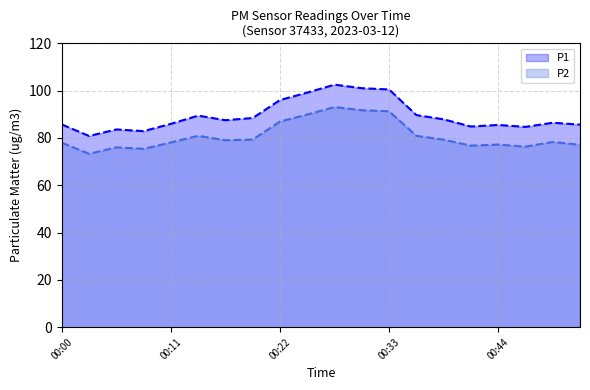

Where is P2 nearest to the value 83?

00:14